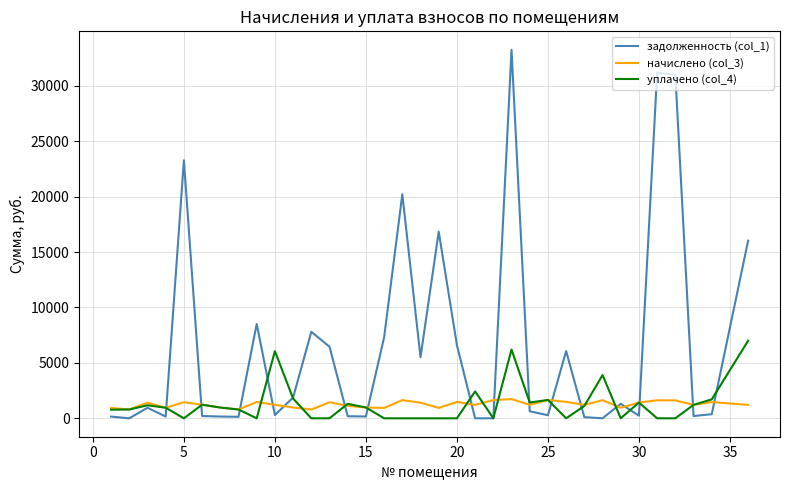

At how many categories does at least one series exceed 10765?

7